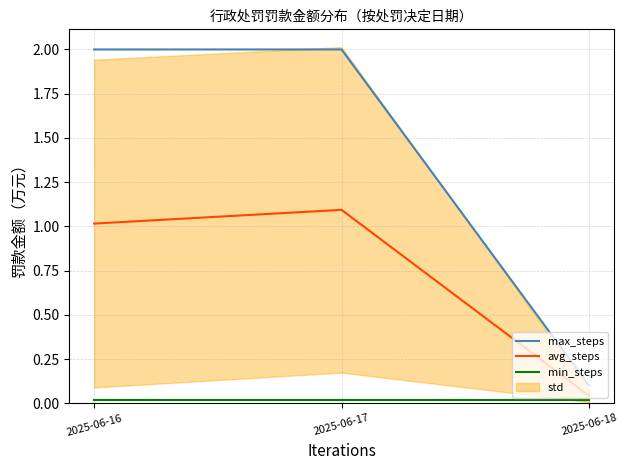

The value of max_steps at 2025-06-16 is 3.6. True or false?

False